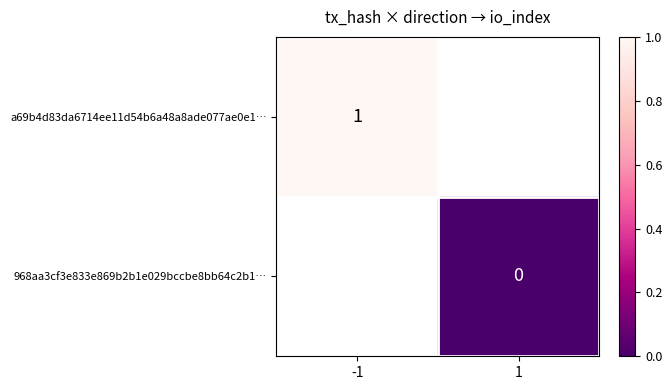

Rank the categories by a69b4d83da6714ee11d54b6a48a8ade077ae0e1… value from highest to lowest.

-1, 1